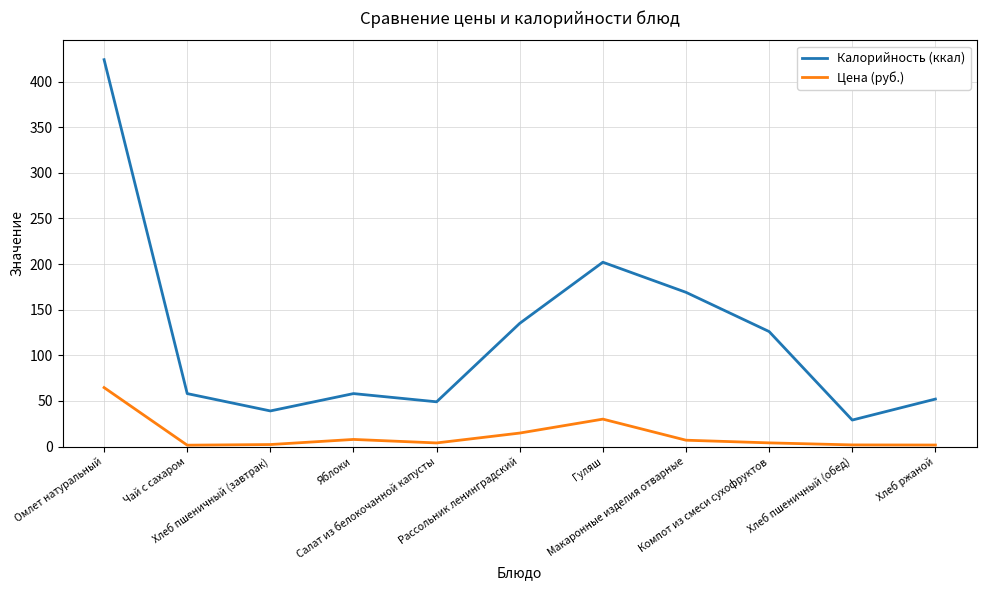

How many distinct data groups are displayed?

2